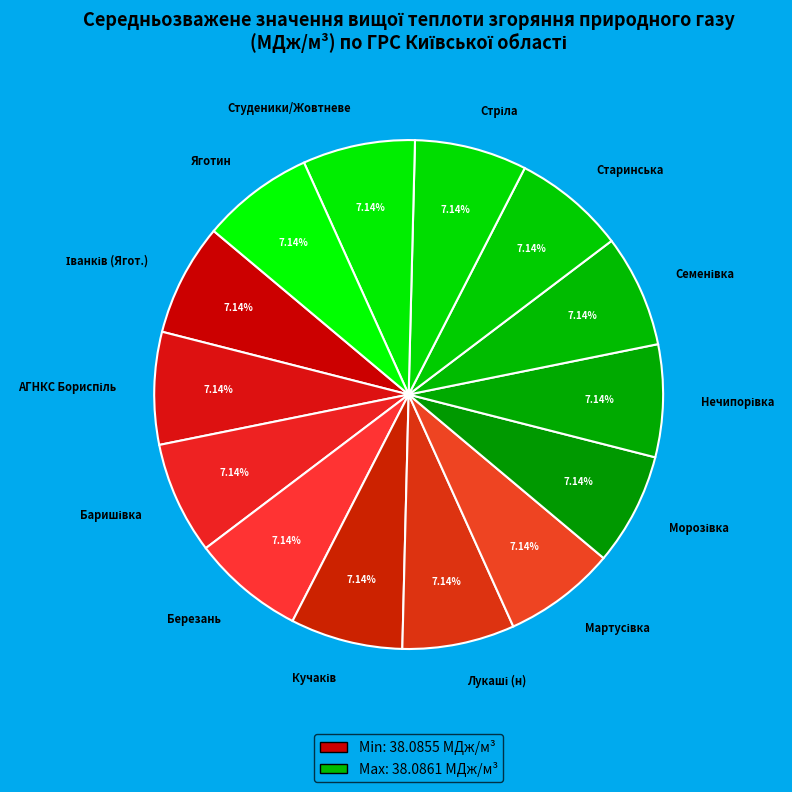

To the nearest percent, what percentage of the pie is Студеники/Жовтневе?

7%